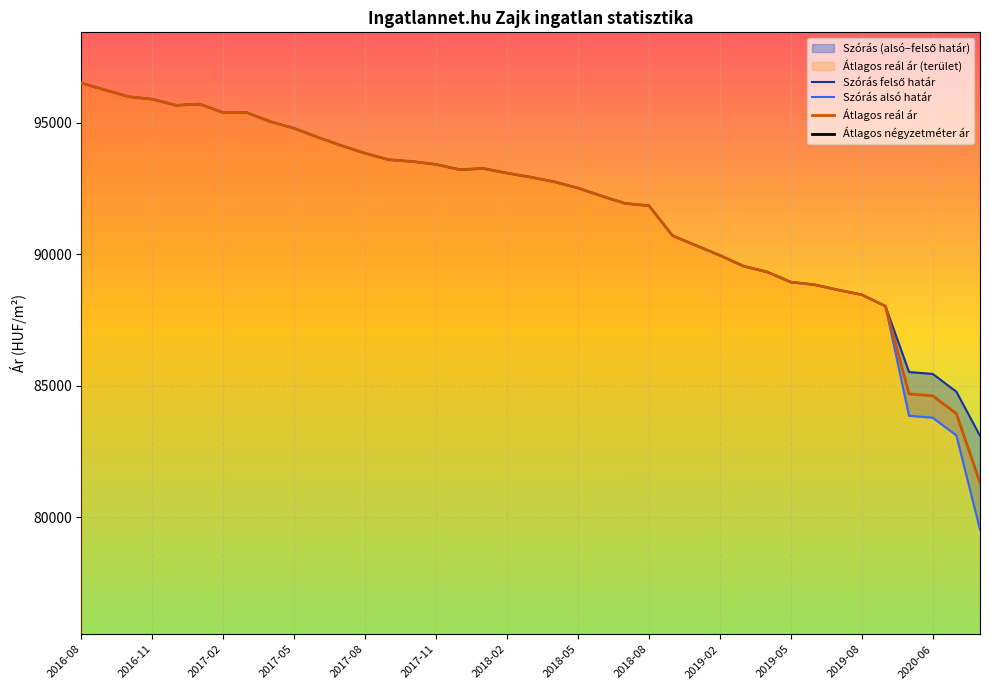

Where does the Szórás felső határ series first go above 92937?

2016-08